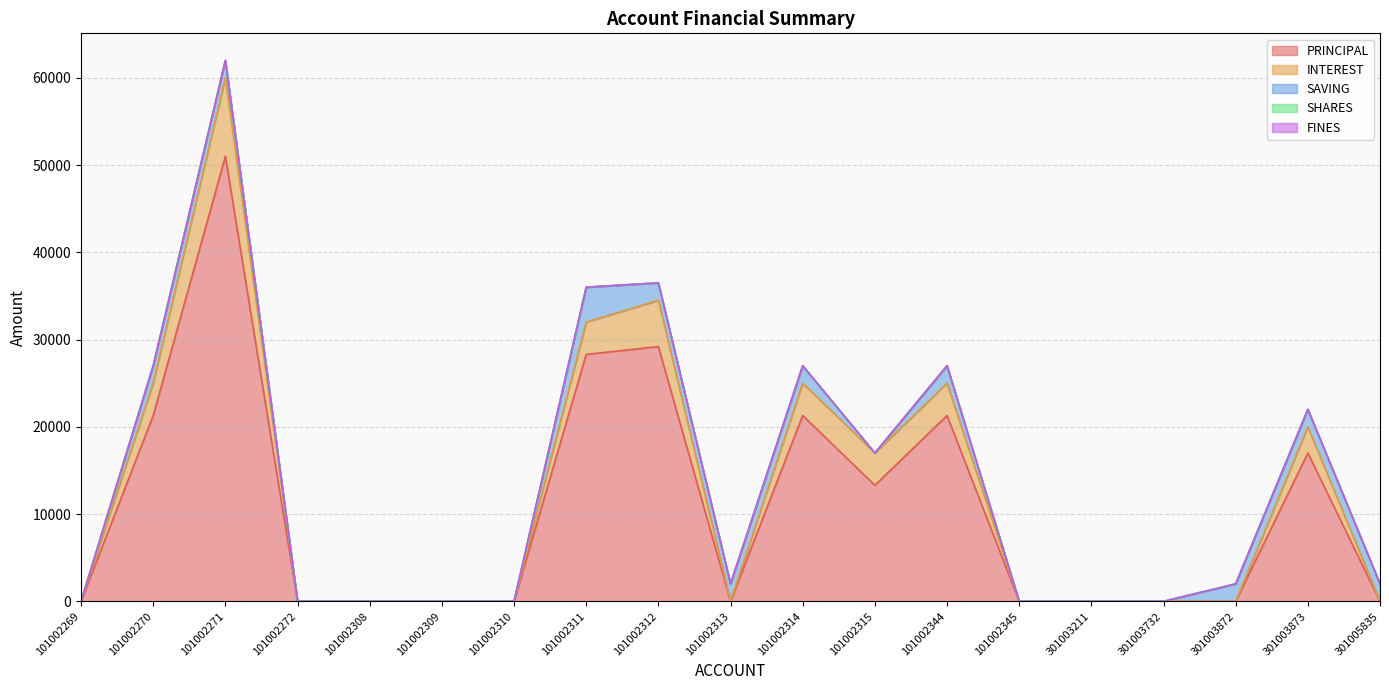

Which series changed the most between 101002311 and 301003872?

PRINCIPAL